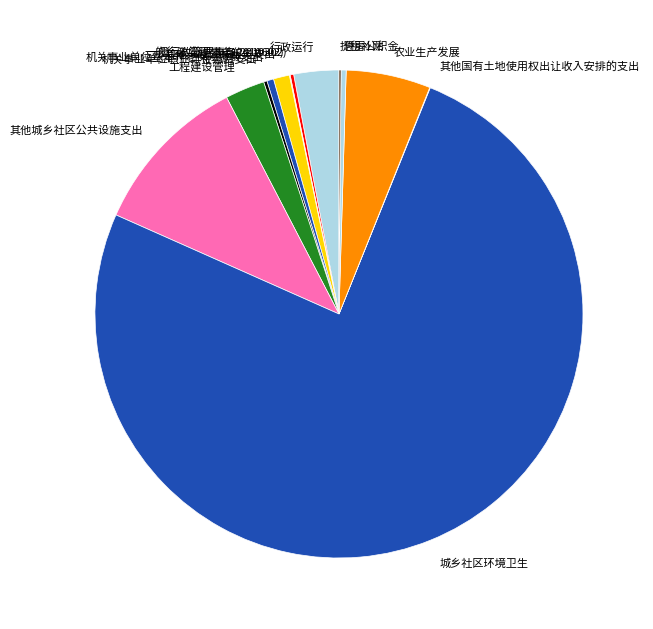

Is it true that 行政运行 is 3% of the pie?

True